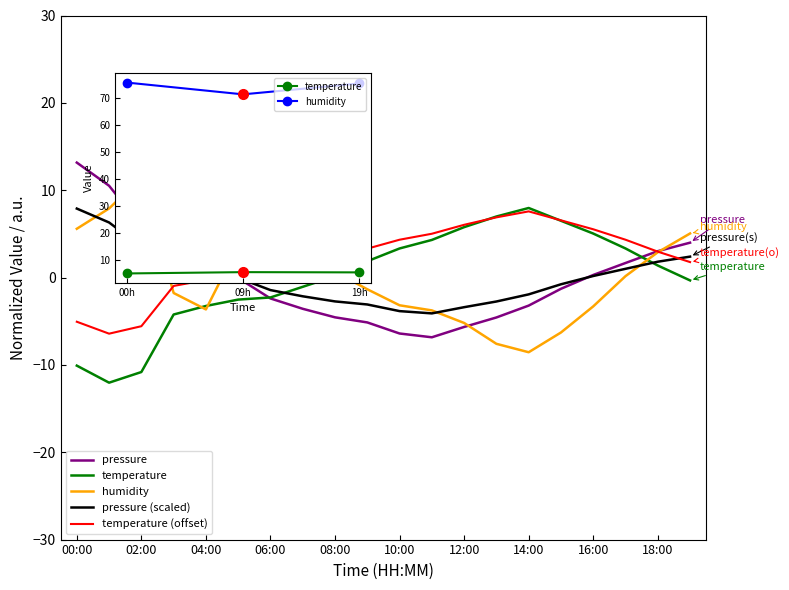

At how many categories does at least one series exceed 10?

3